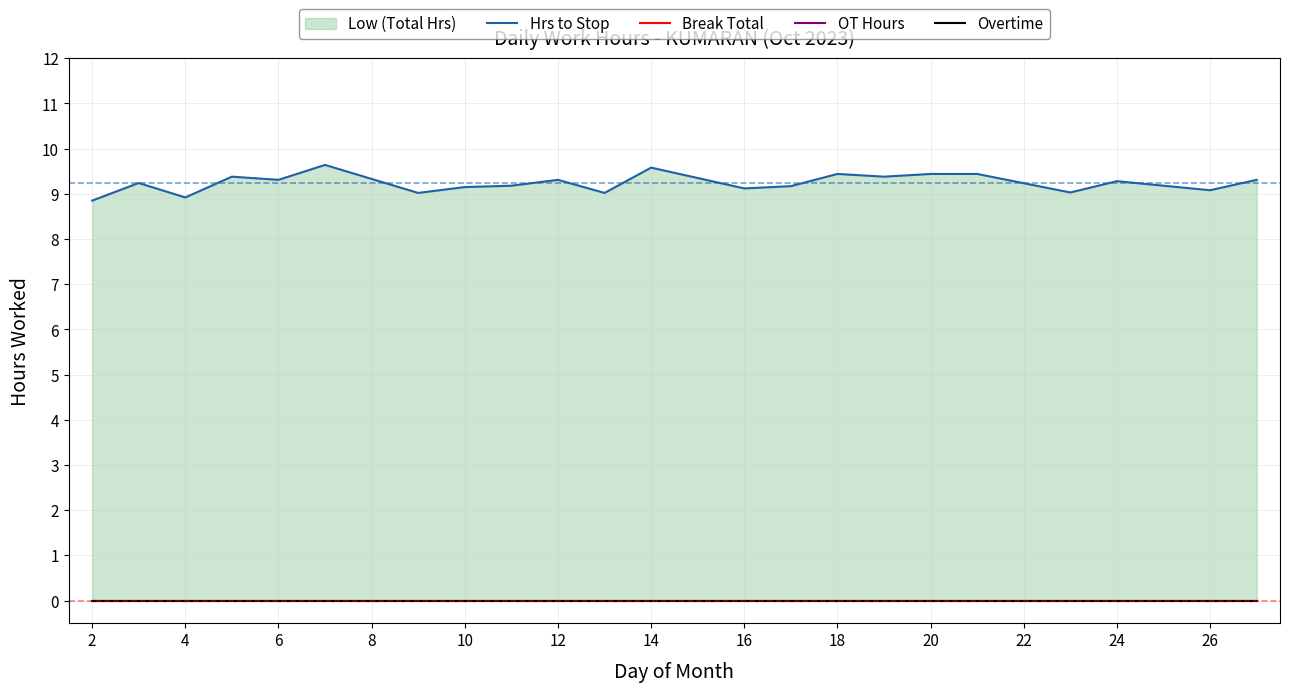

Rank the series at 20 from lowest to highest value.

Break Total, OT Hours, Overtime, Hrs to Stop